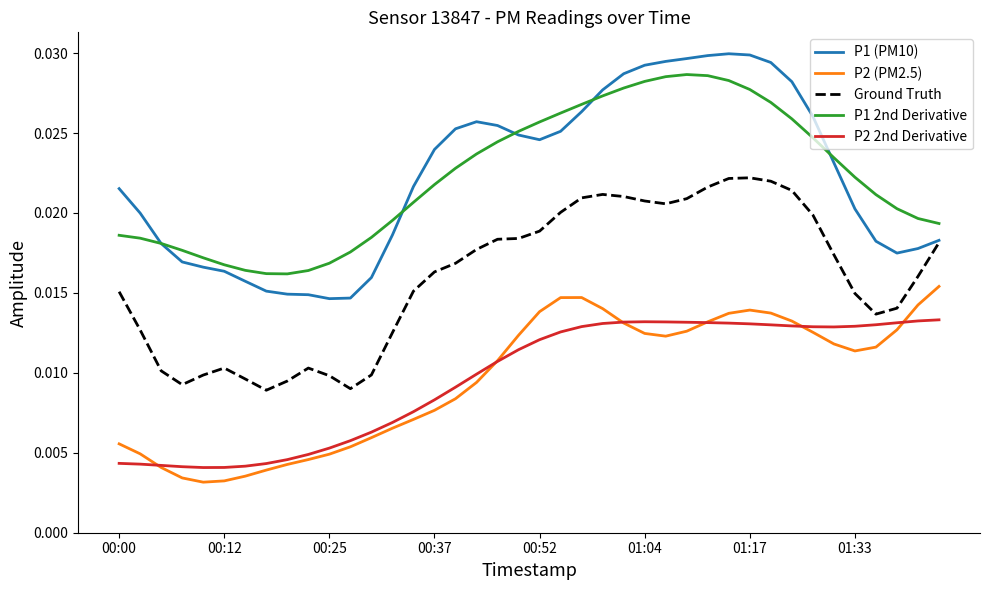

Which series has the widest spread of values?

P1 (PM10)